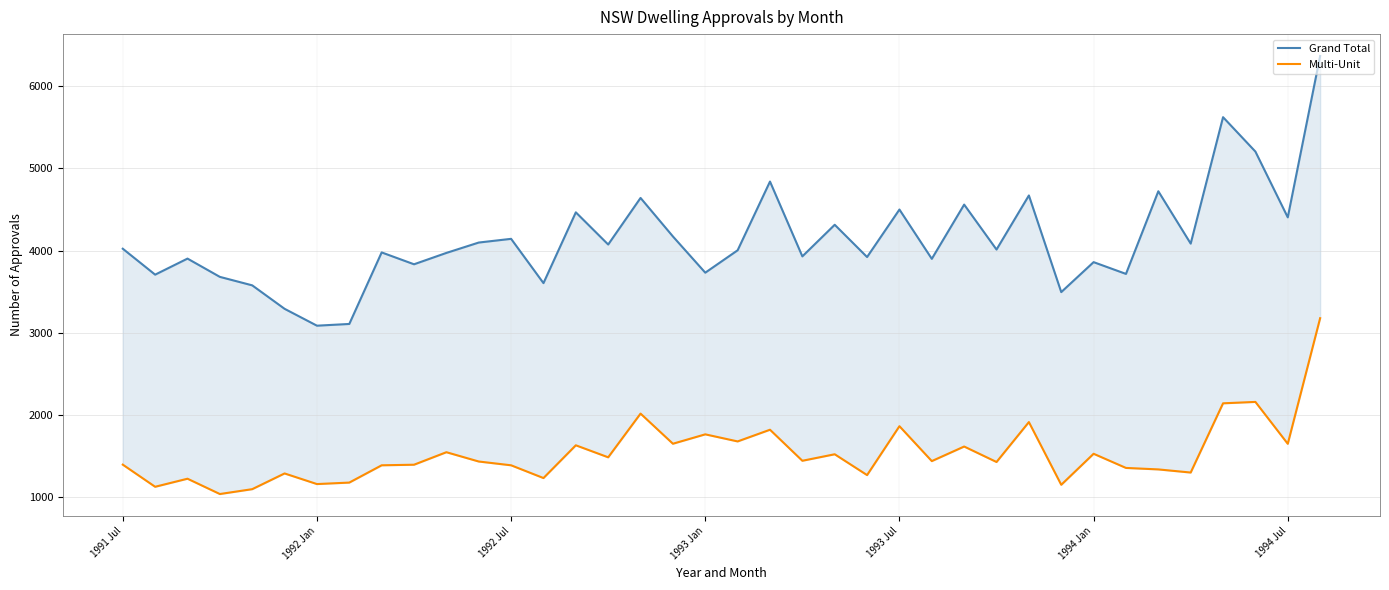

True or false: Multi-Unit and Grand Total cross at least once.

False